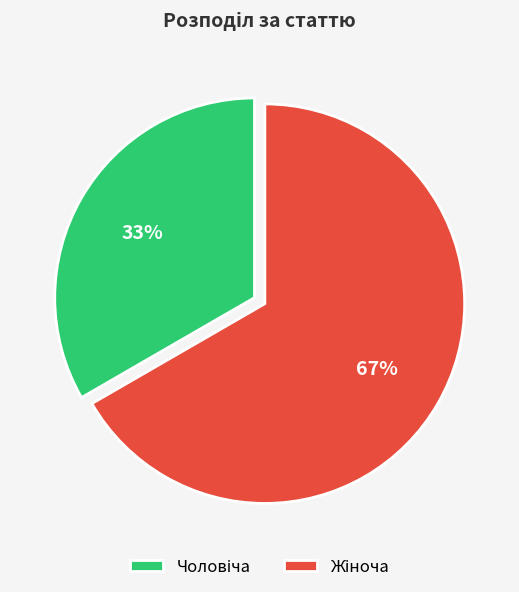

To the nearest percent, what is the average slice percentage?

50%